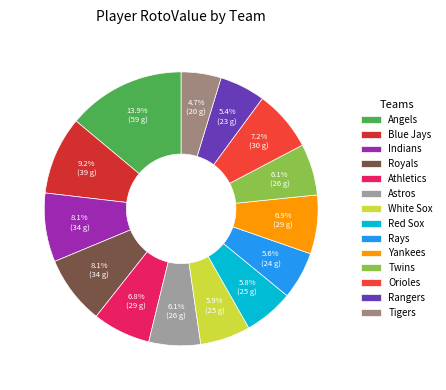

Is Royals the majority of the pie?

No